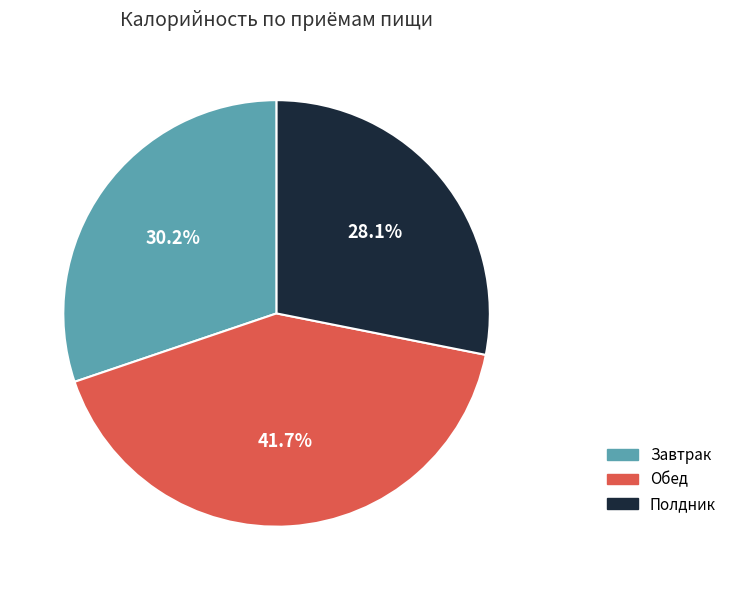

Is there any slice that represents more than half of the pie?

No